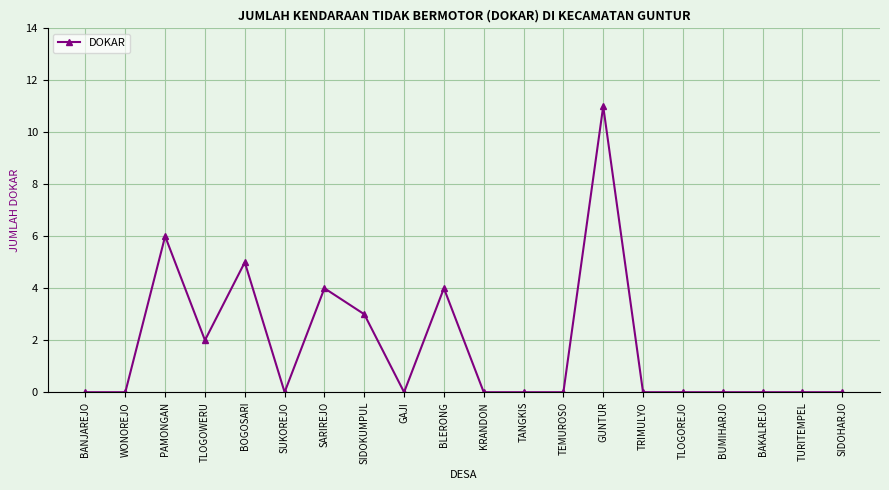

How many distinct data groups are displayed?

1